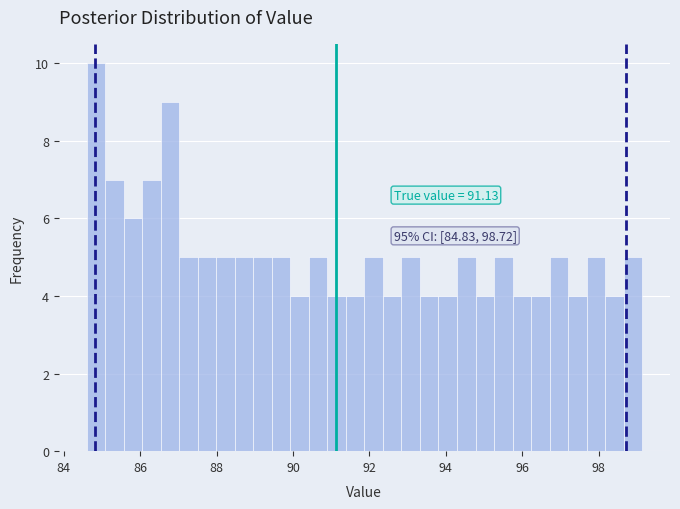

Around what value on the x-axis is the tallest bar? Give the approximate position of its centre, as read against the axis.

84.8